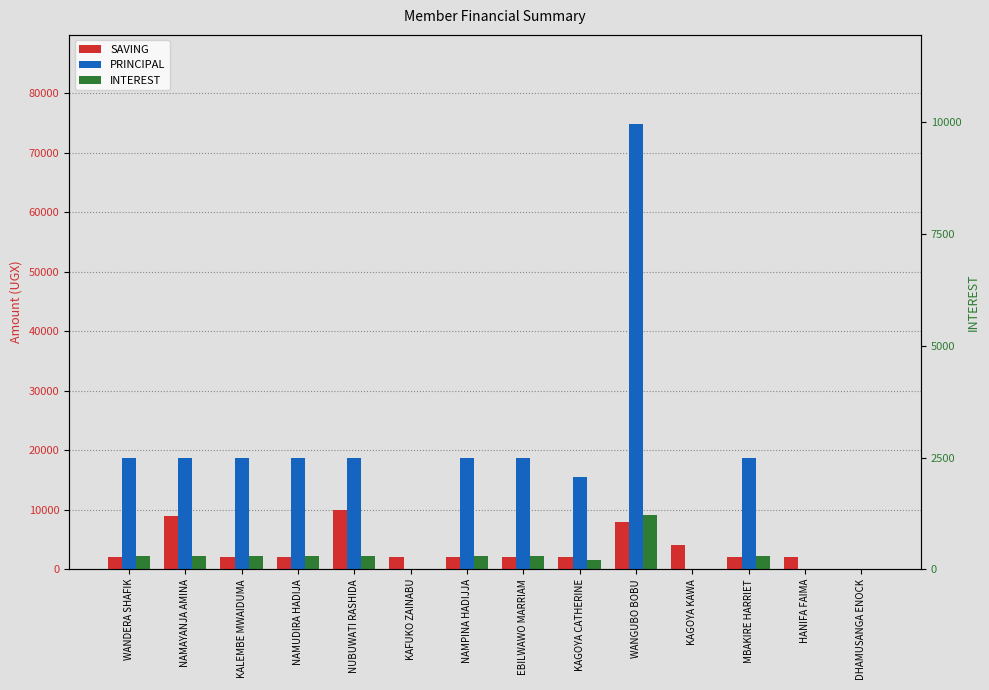

Are the bars grouped side by side (vs. stacked)?

Yes